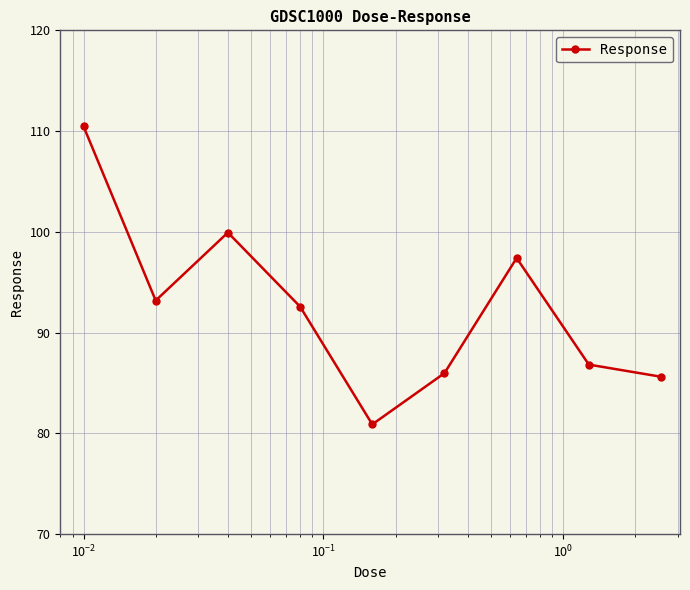

What is the value of the 1st point from the left?

110.5